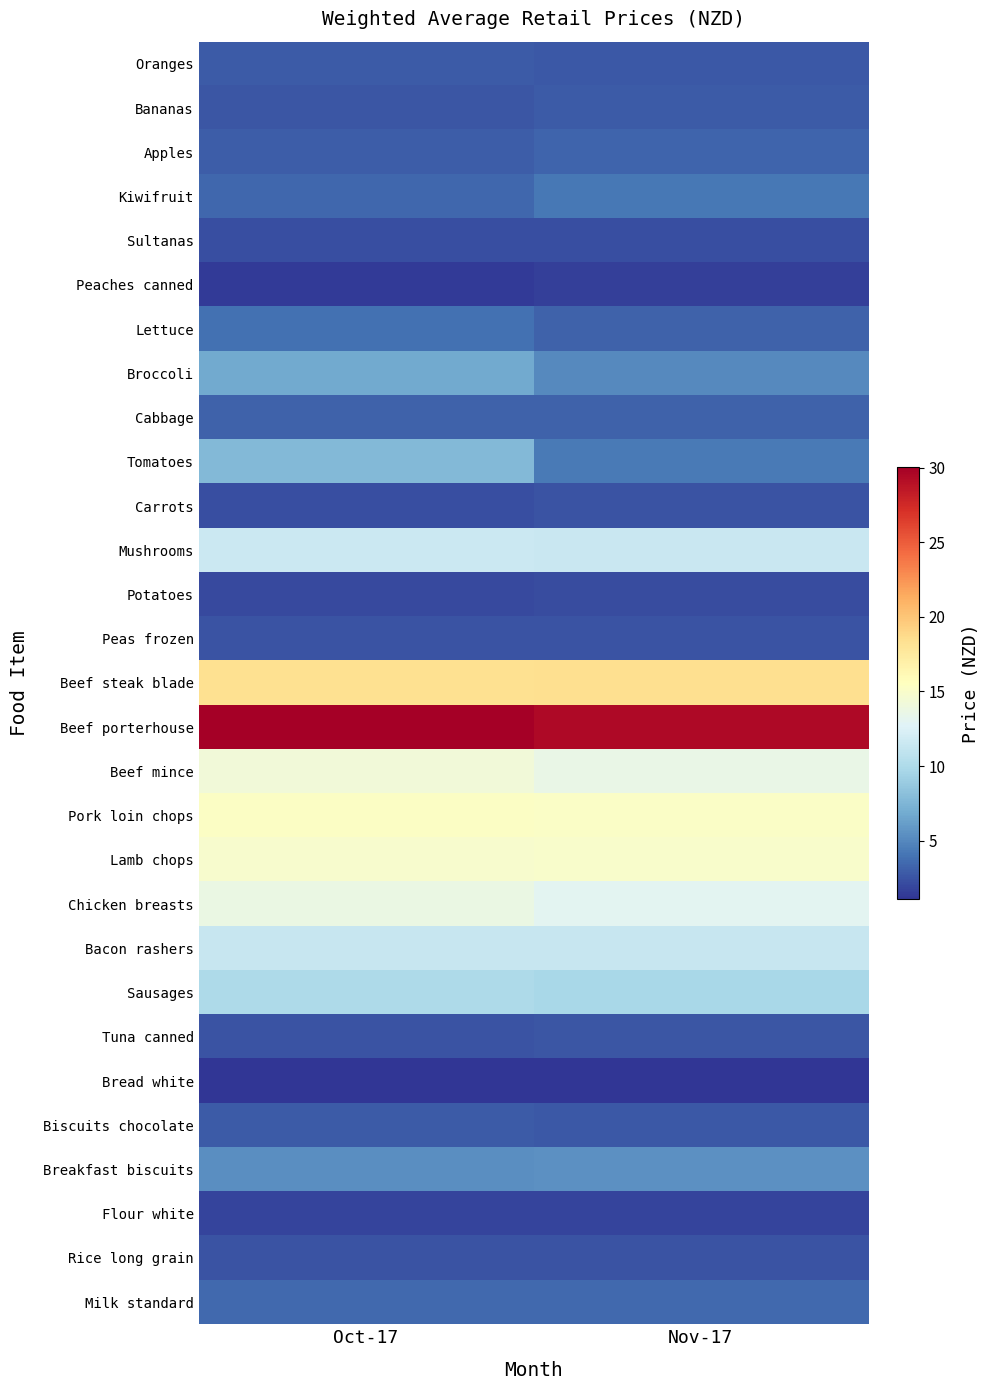

Between Oct-17 and Nov-17, which is larger?

Oct-17